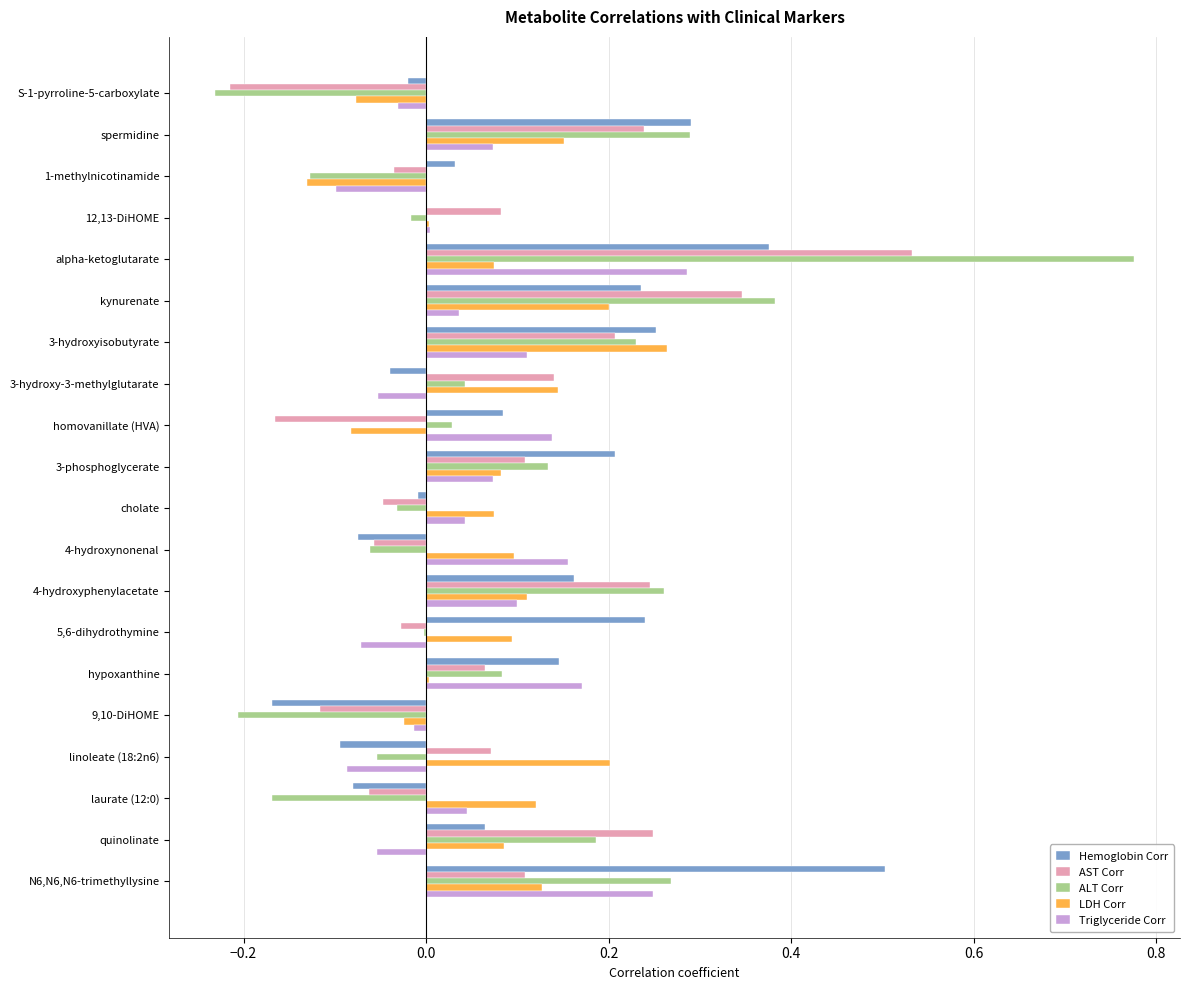

What is the sum of all Hemoglobin Corr values?

2.1